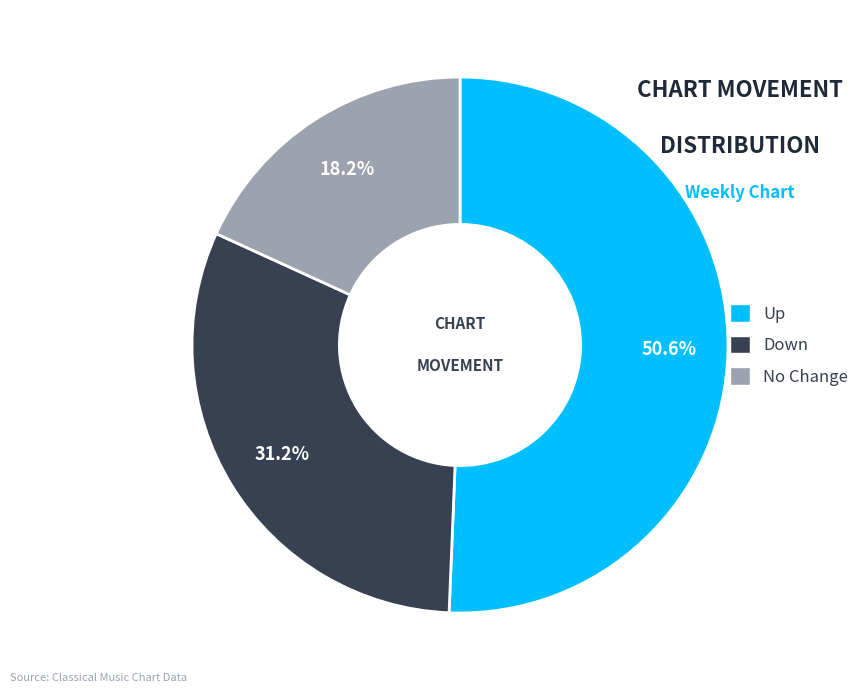

Count the number of slices in the pie.

3